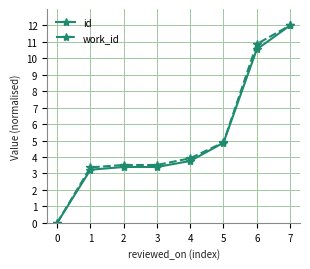

Reading left to right, list all the values displayed in this chart.

id: 0.0	3.2	3.4	3.4	3.8	4.9	10.5	12.0
work_id: 0.0	3.4	3.5	3.5	3.9	4.9	10.9	12.0